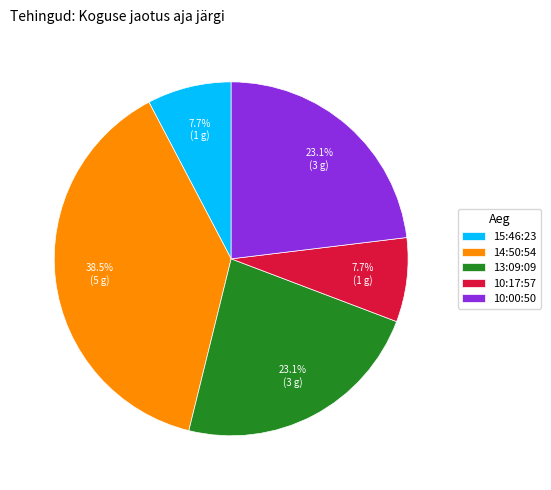

Which category has the biggest portion of the pie?

14:50:54